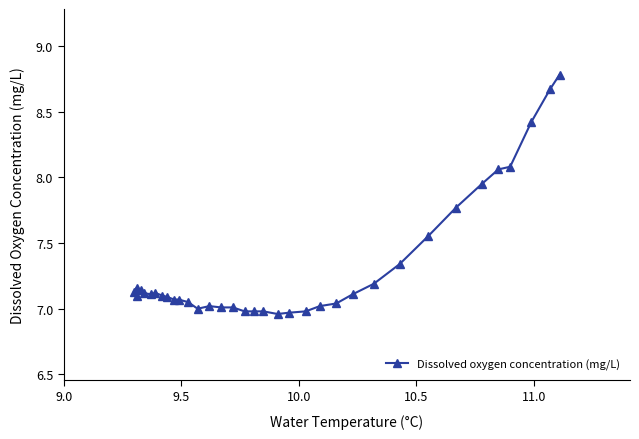

Reading right to left, list all the values displayed in this chart.

8.8	8.7	8.4	8.1	8.1	8.0	7.8	7.5	7.3	7.2	7.1	7.0	7.0	7.0	7.0	7.0	7.0	7.0	7.0	7.0	7.0	7.0	7.0	7.0	7.1	7.1	7.1	7.1	7.1	7.1	7.1	7.1	7.2	7.1	7.1